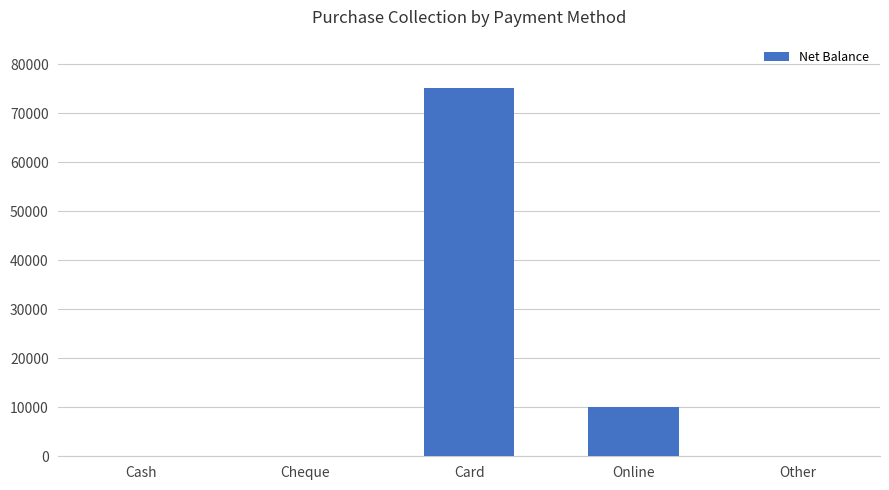

What is the maximum value shown in the chart?

75100